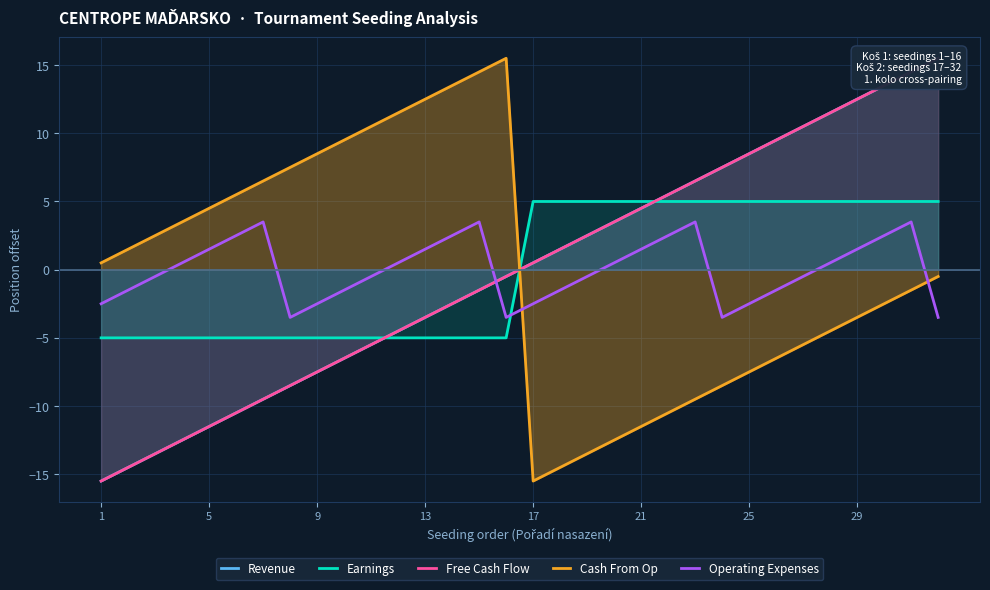

What is the lowest value of the Earnings series?

-5.0